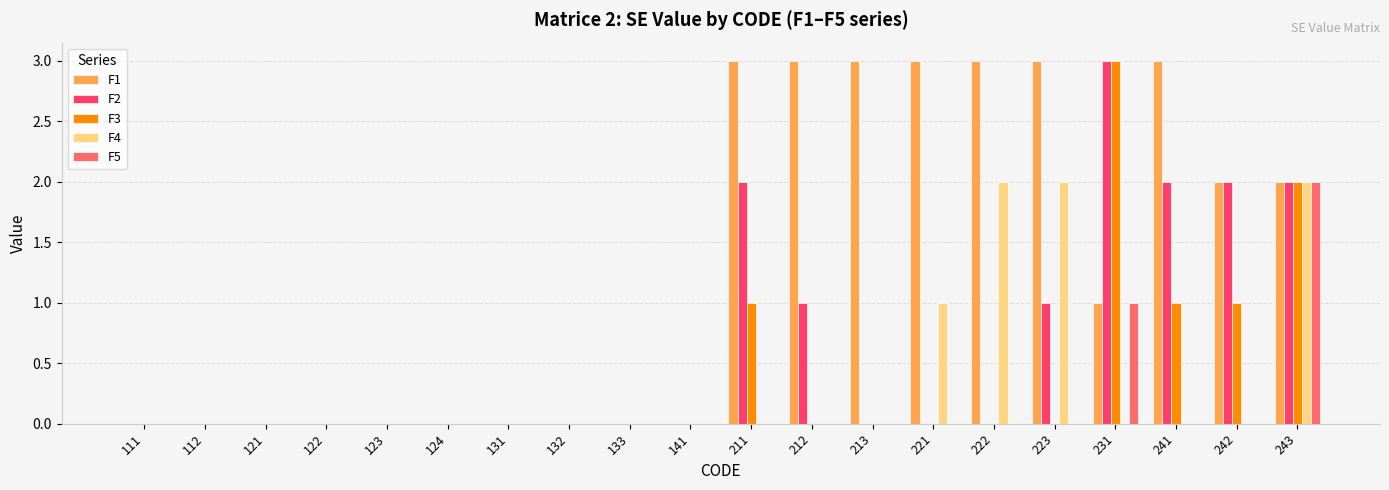

What is the total value across all series at 242?

5